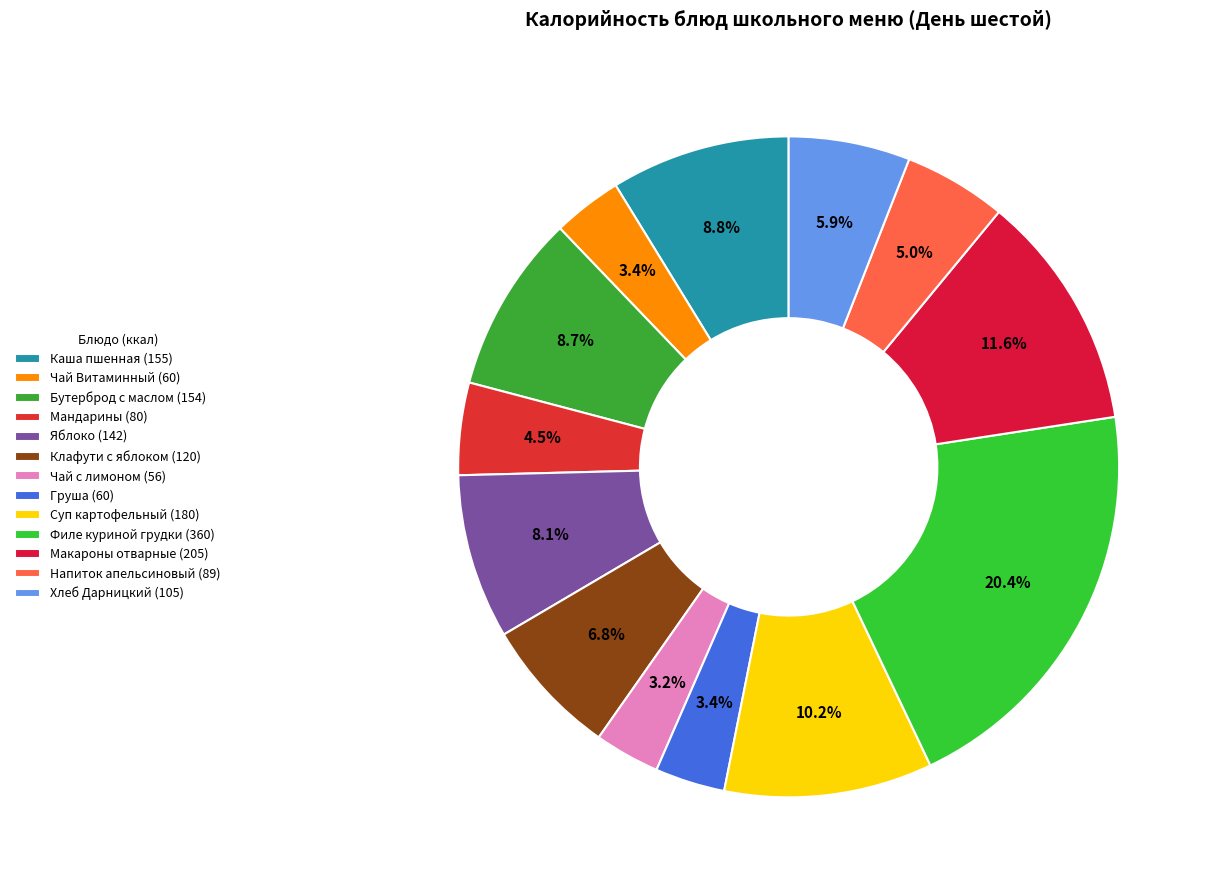

What percentage is the Яблоко slice, to the nearest percent?

8%